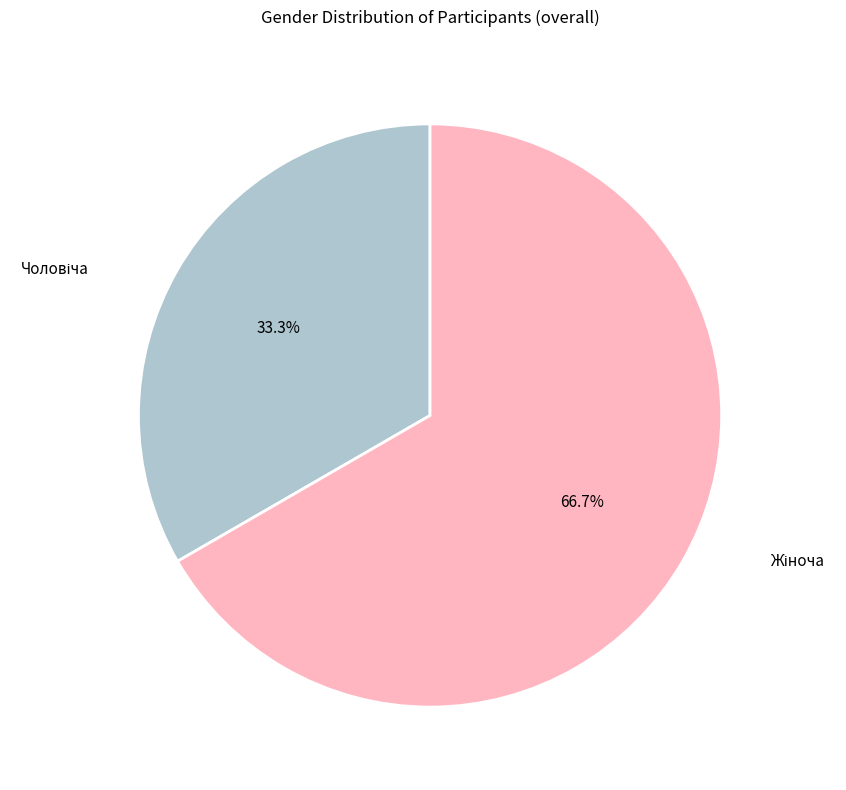

Count the number of slices in the pie.

2